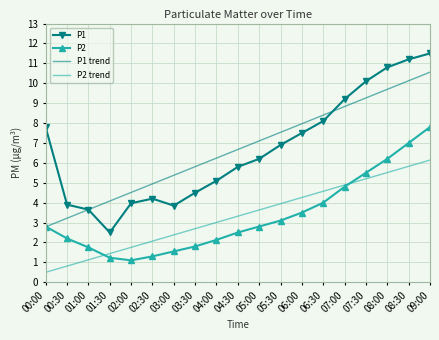

What position from the left is 09:00?

19